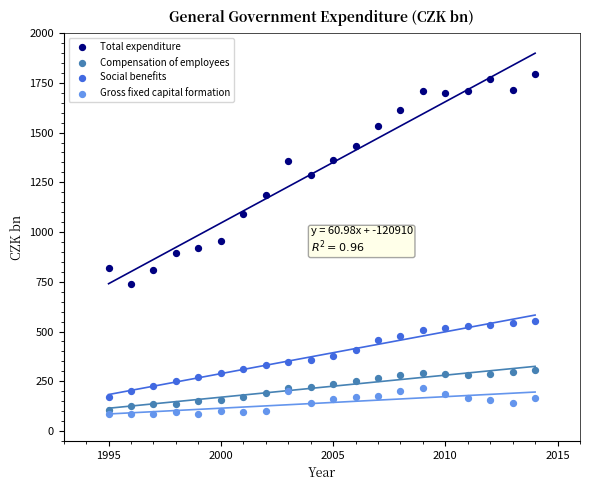

Which series contains the highest Y value?

Total expenditure